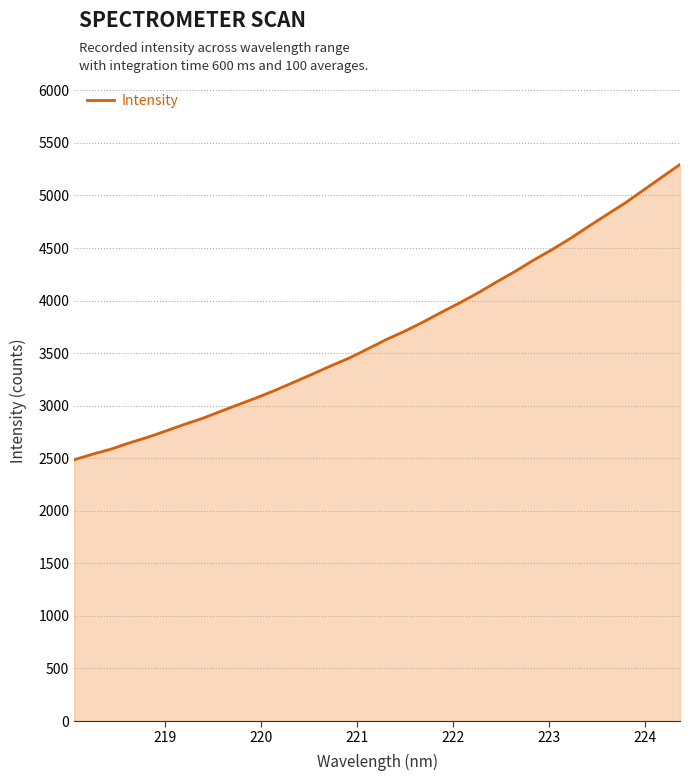

What is the greatest value displayed?

5294.8